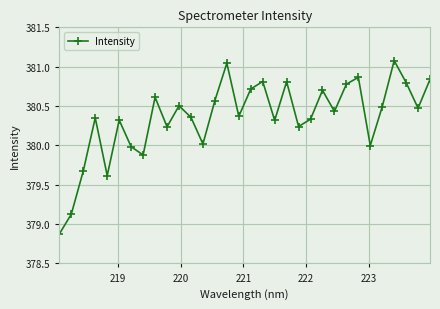

How many data points does each series have?

32